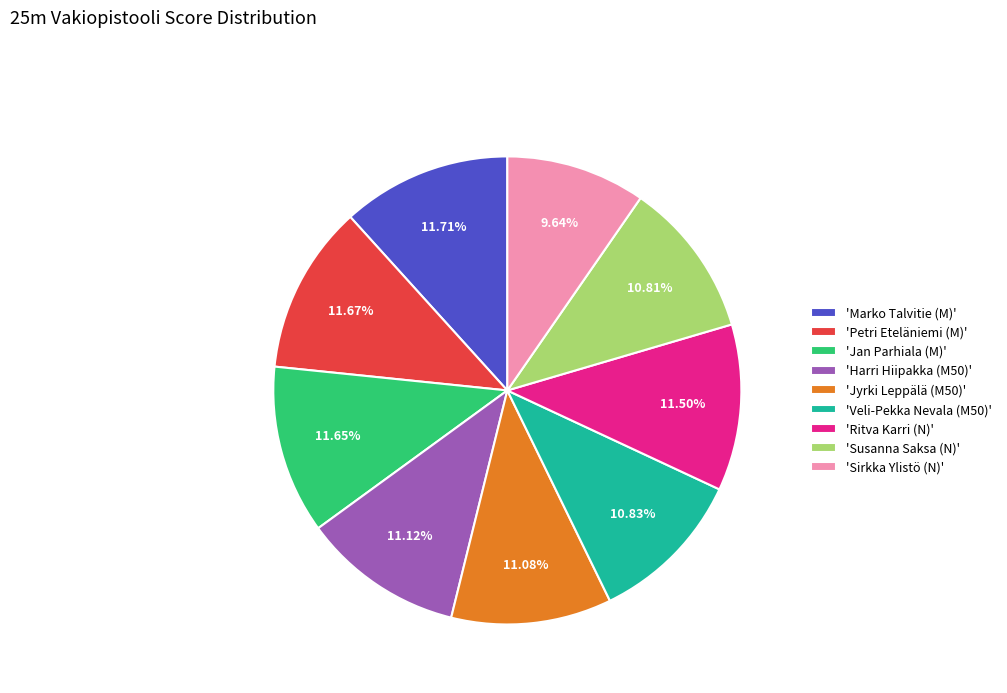

Do 'Jan Parhiala (M)' and 'Susanna Saksa (N)' together represent more than half of the pie?

No